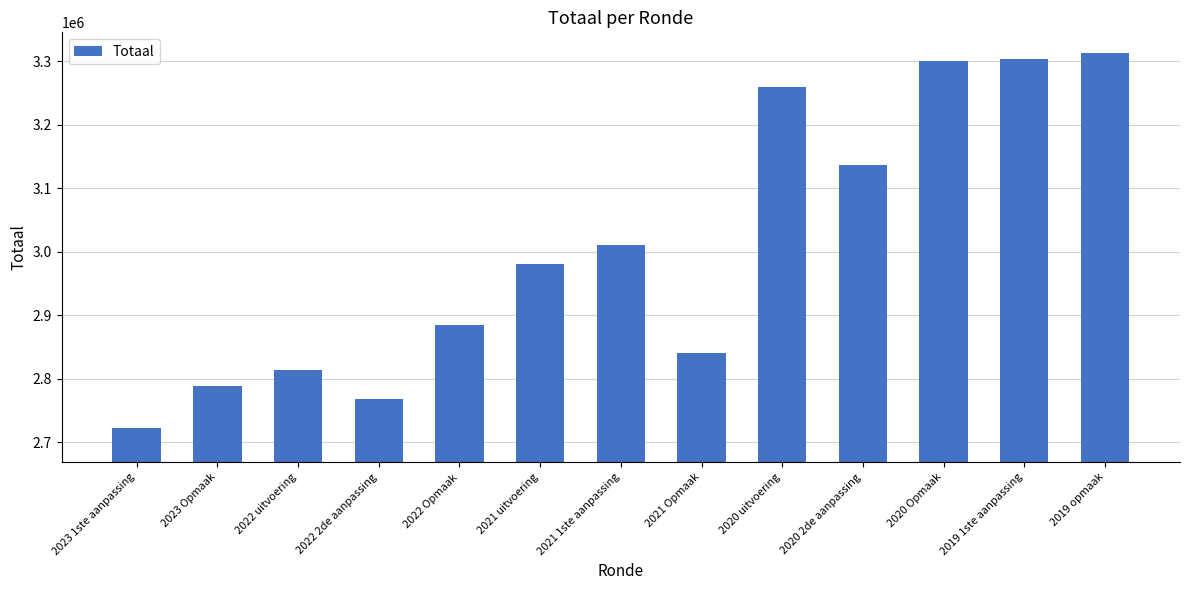

The value at 2020 2de aanpassing is 3137470. True or false?

True